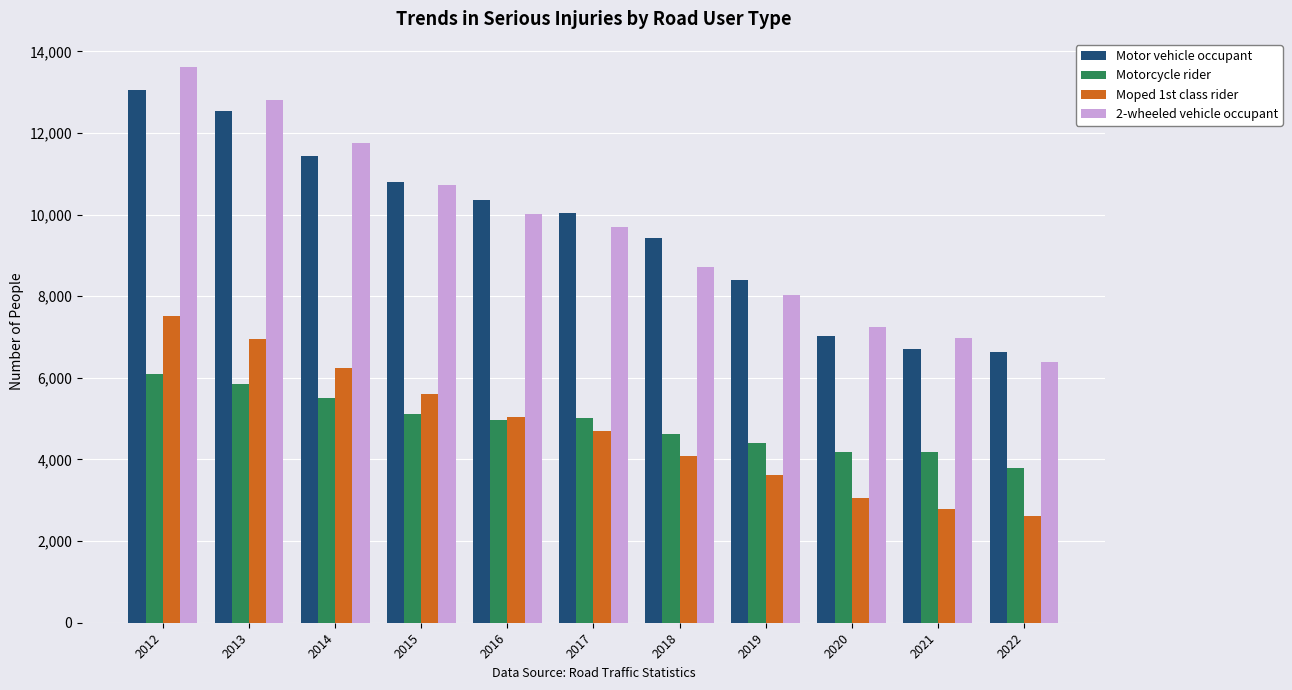

Rank the series at 2020 from lowest to highest value.

Moped 1st class rider, Motorcycle rider, Motor vehicle occupant, 2-wheeled vehicle occupant